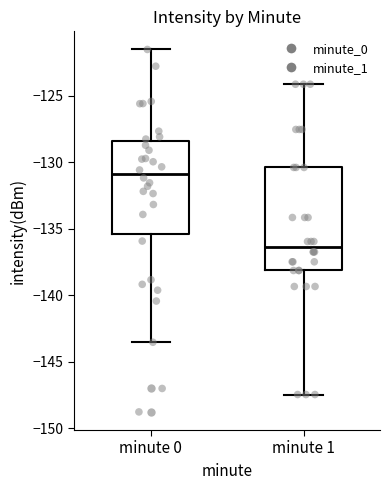

Where is the lower edge of the box for minute 0 on the y-axis? The values are not printed on the chart, so give them approximately, as read against the axis.

-135.5